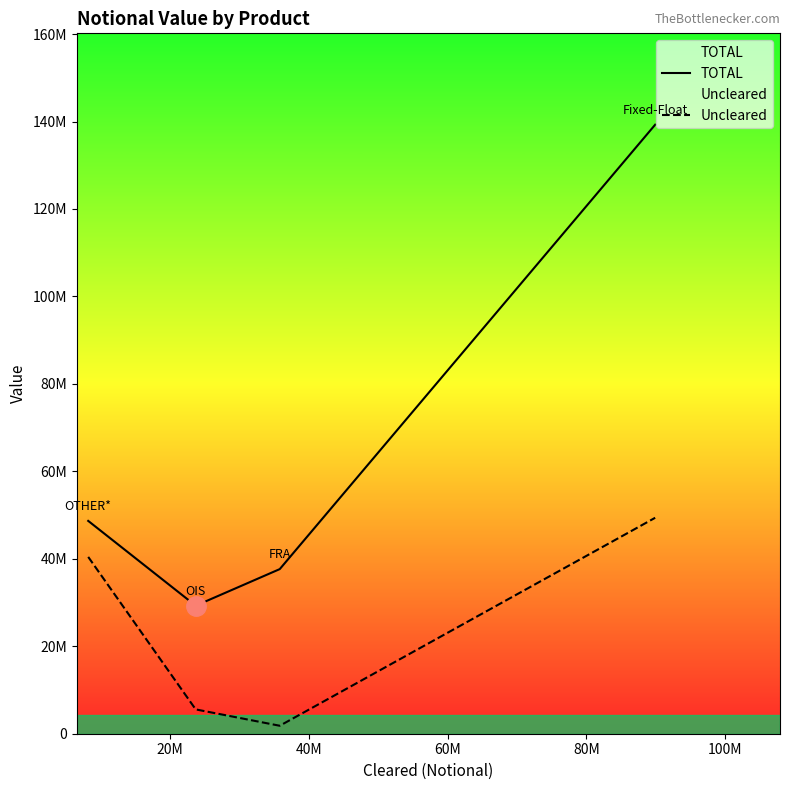

How many values in the Uncleared series are below 40434245?

2